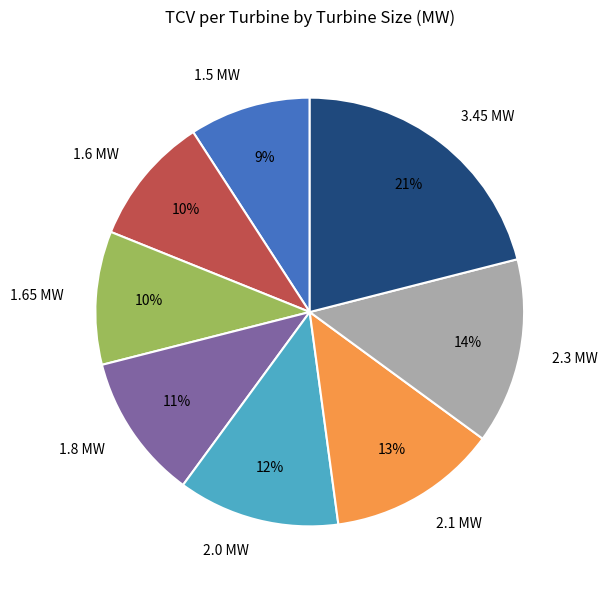

To the nearest percent, what portion does 3.45 MW represent?

21%